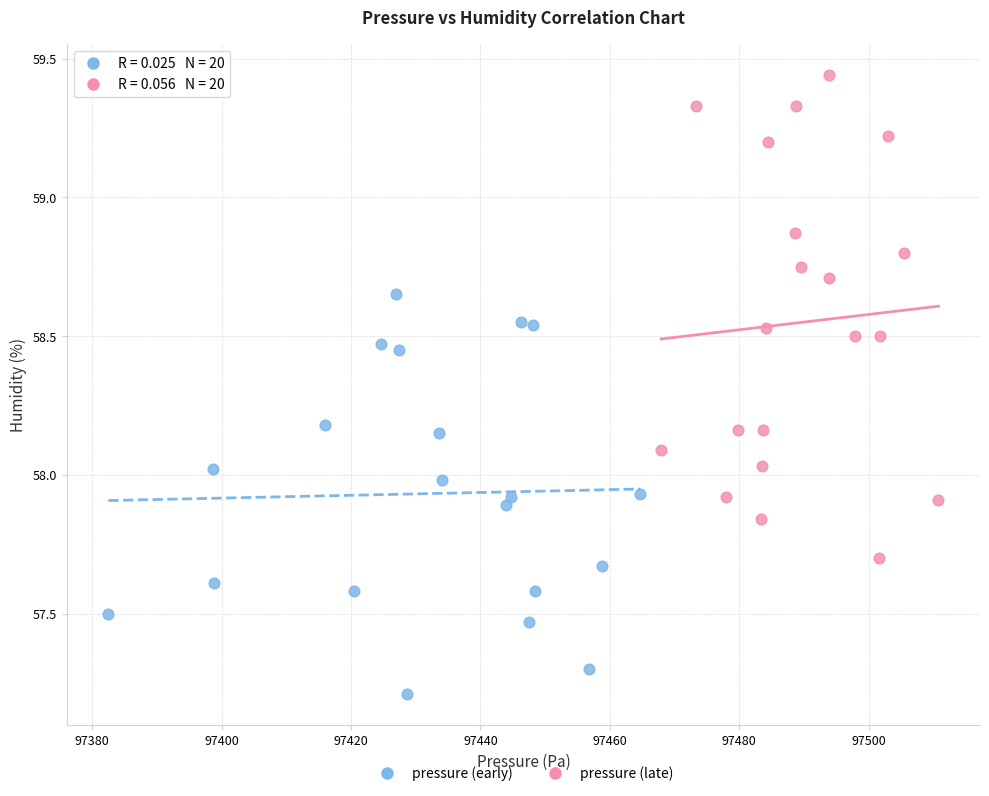

Which series contains the highest Y value?

pressure (late)